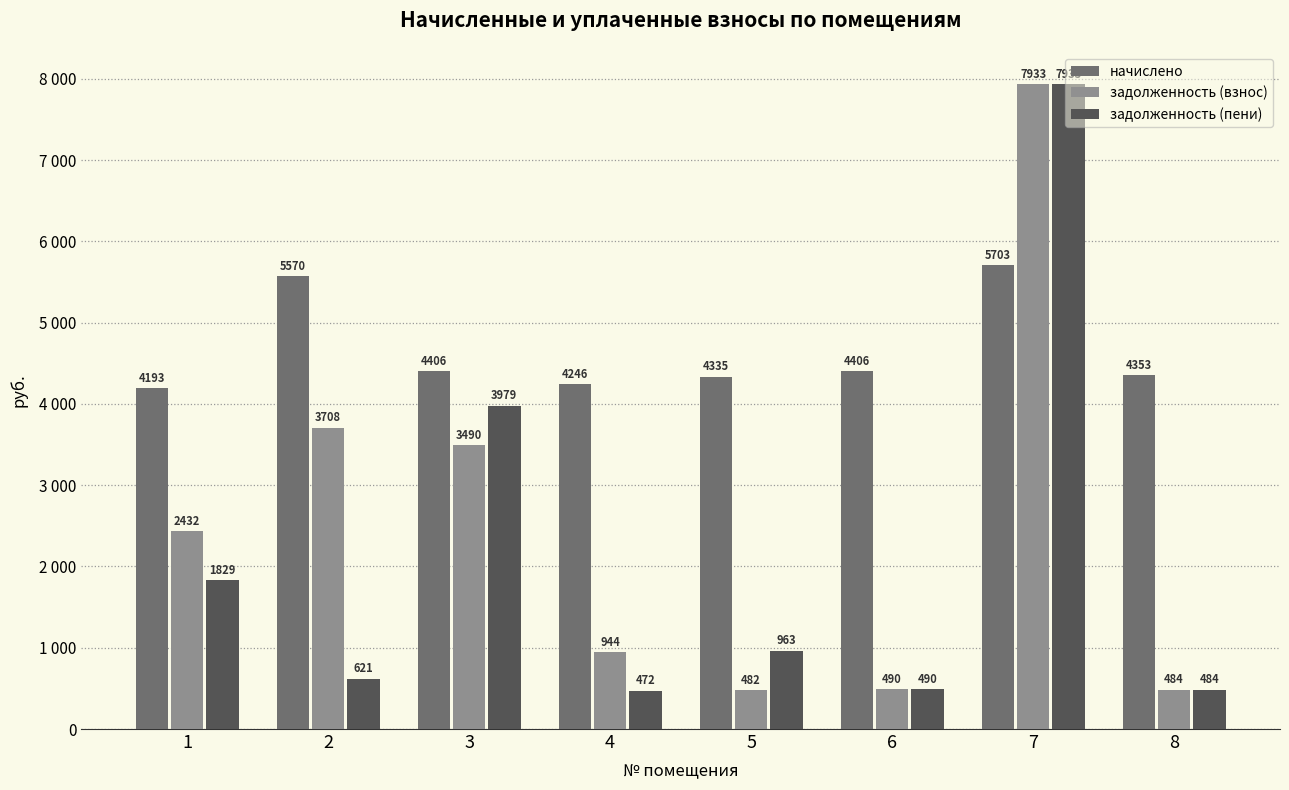

What is the difference between the maximum and minimum values in the начислено series?

1510.1